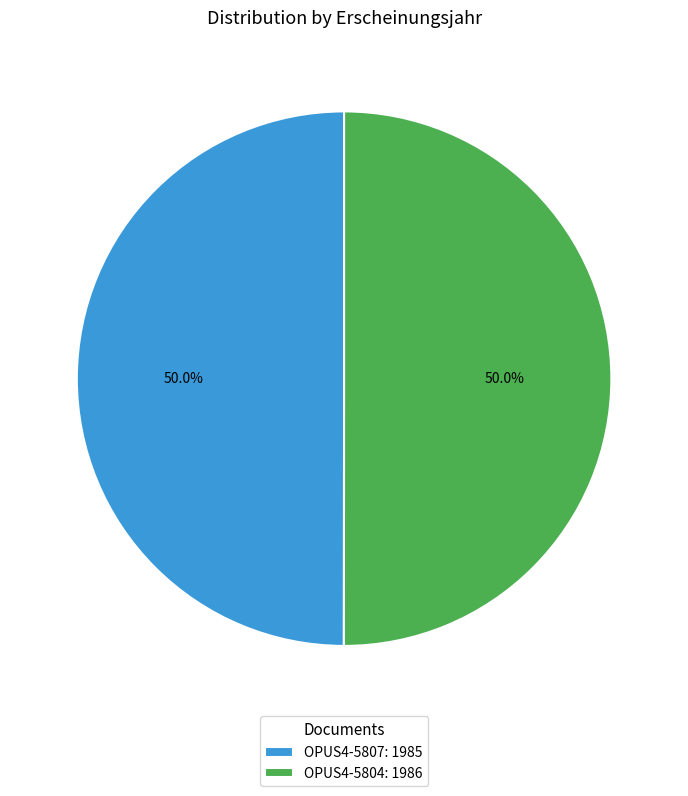

What is the ratio of the value at OPUS4-5807: 1985 to the value at OPUS4-5804: 1986?

1.0